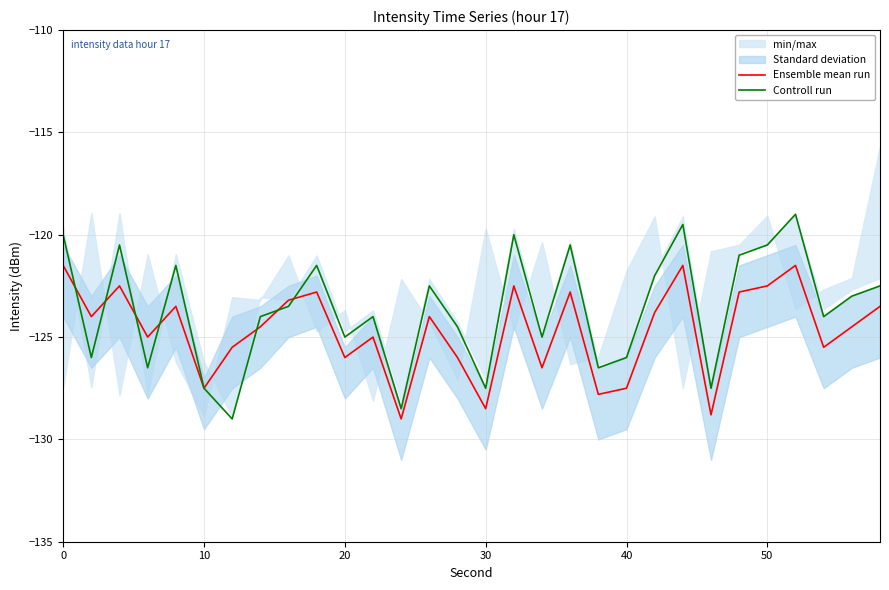

Rank the series by their average value, from highest to lowest.

Controll run, Ensemble mean run